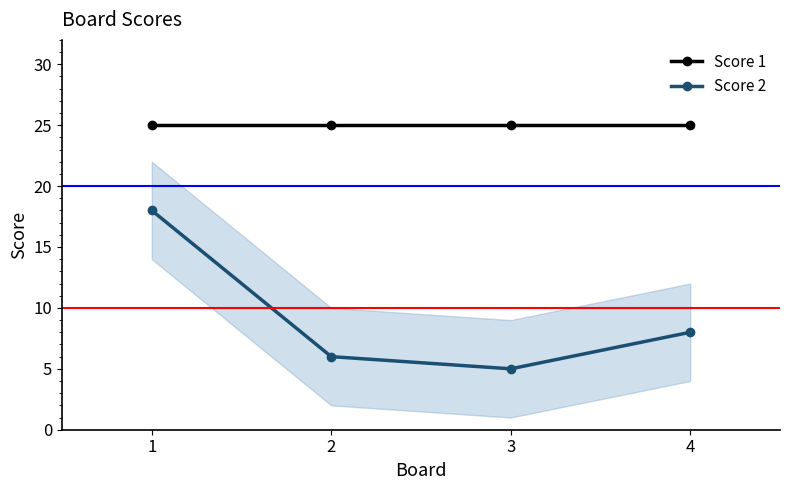

What is the difference between the highest and lowest values at 2?

19